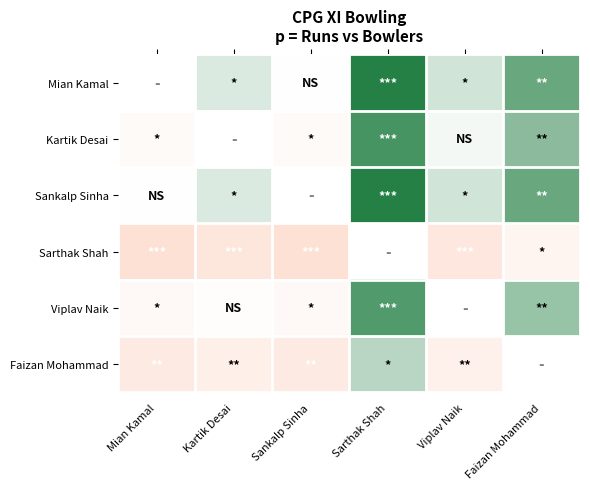

Rank the series at Kartik Desai from highest to lowest value.

Mian Kamal, Kartik Desai, Sankalp Sinha, Viplav Naik, Faizan Mohammad, Sarthak Shah